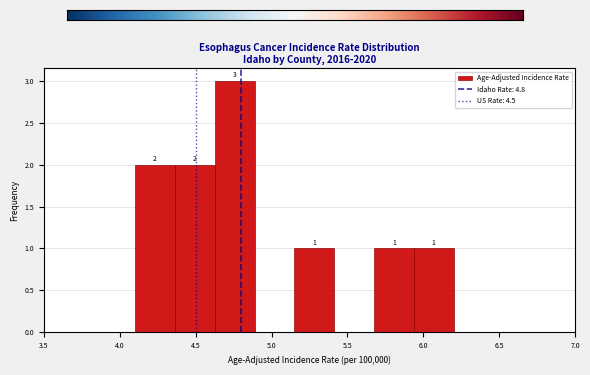

Which range on the x-axis has the tallest bar?

4.65 to 4.90